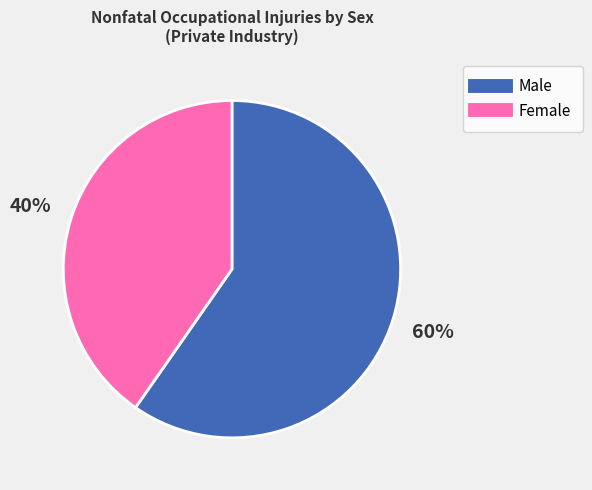

The Female slice represents 40% of the pie. True or false?

True